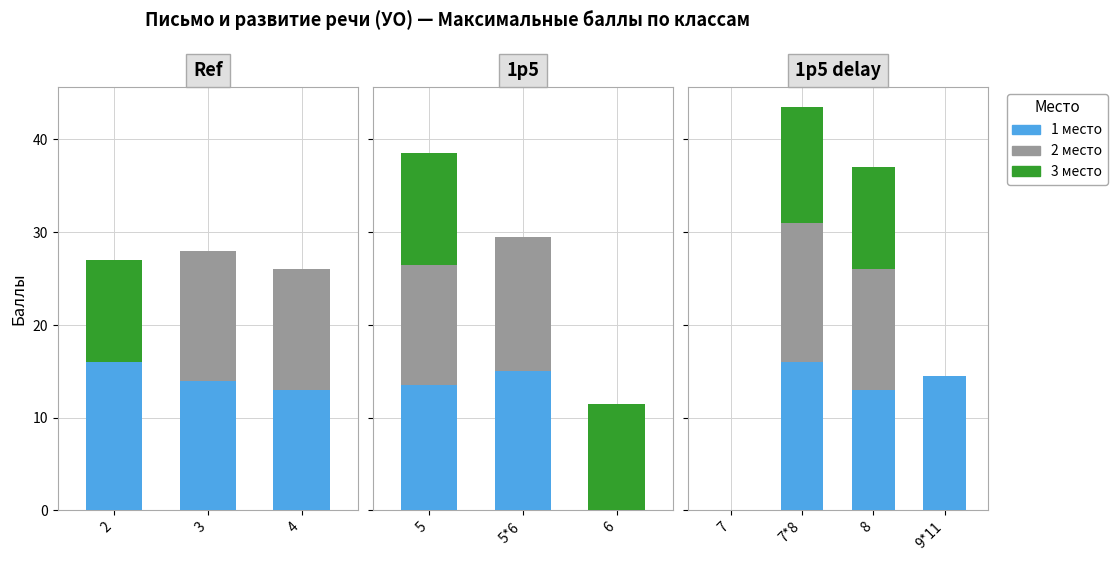

Which series has the largest total across all categories?

1 место